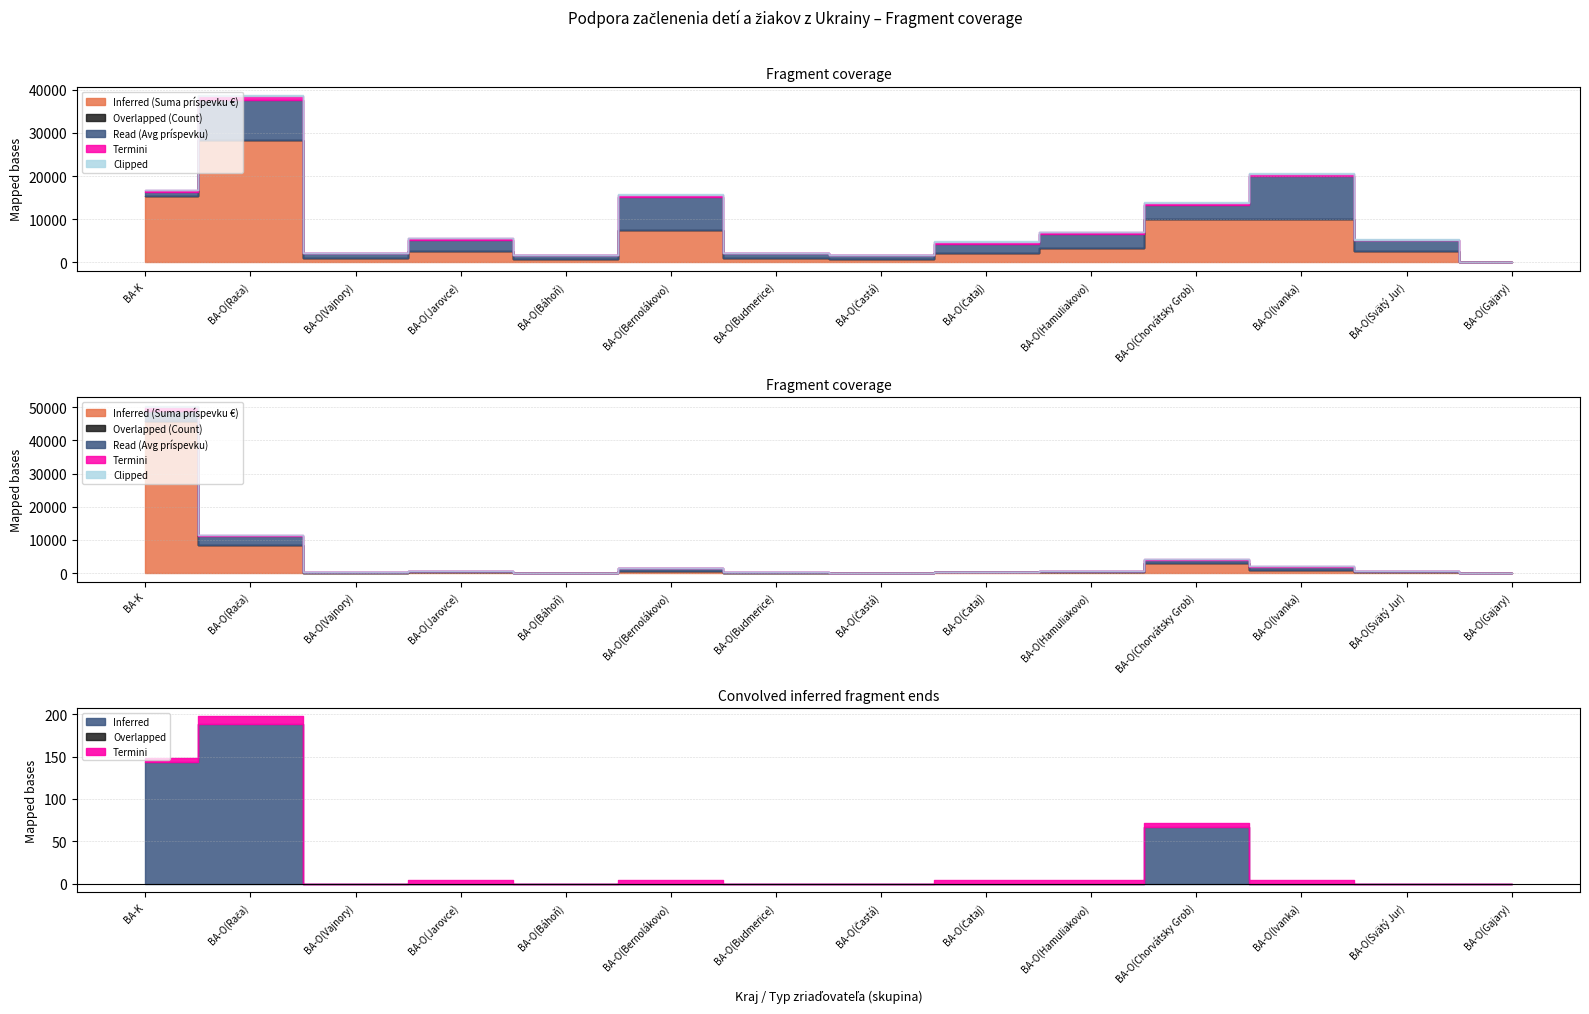

True or false: Read (Avg príspevku) has more than 2 points higher than both neighbors.

True